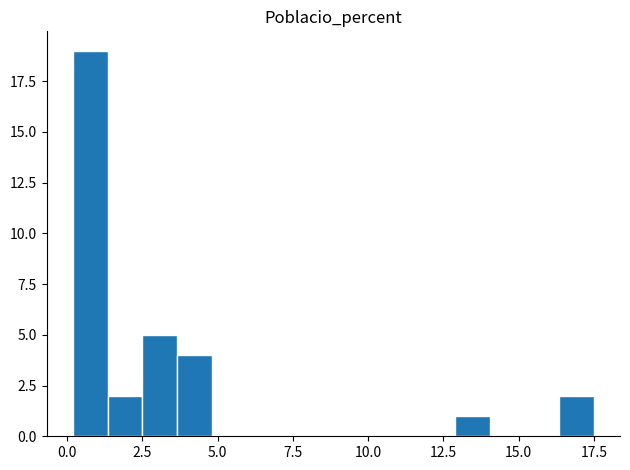

Around what value on the x-axis is the tallest bar? Give the approximate position of its centre, as read against the axis.

1.0